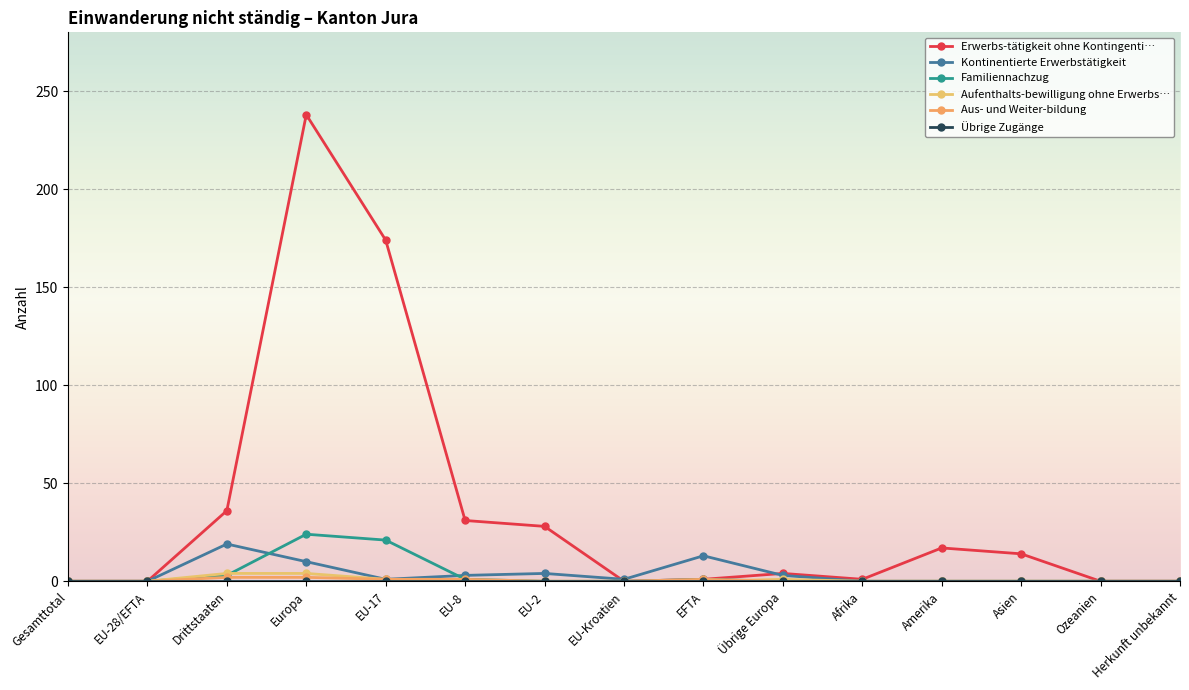

What is the value of the Kontinentierte Erwerbstätigkeit point at the 8th from the left?

1